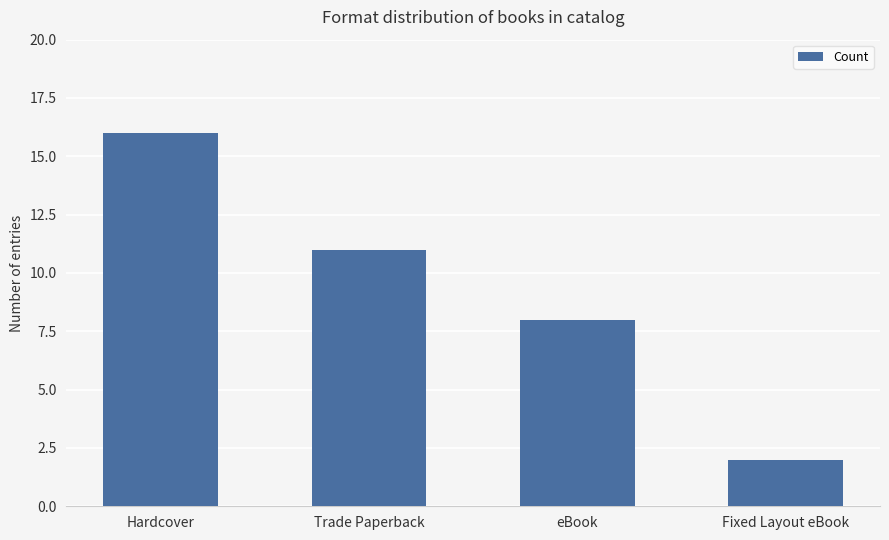

List the labels in order of value, smallest first.

Fixed Layout eBook, eBook, Trade Paperback, Hardcover